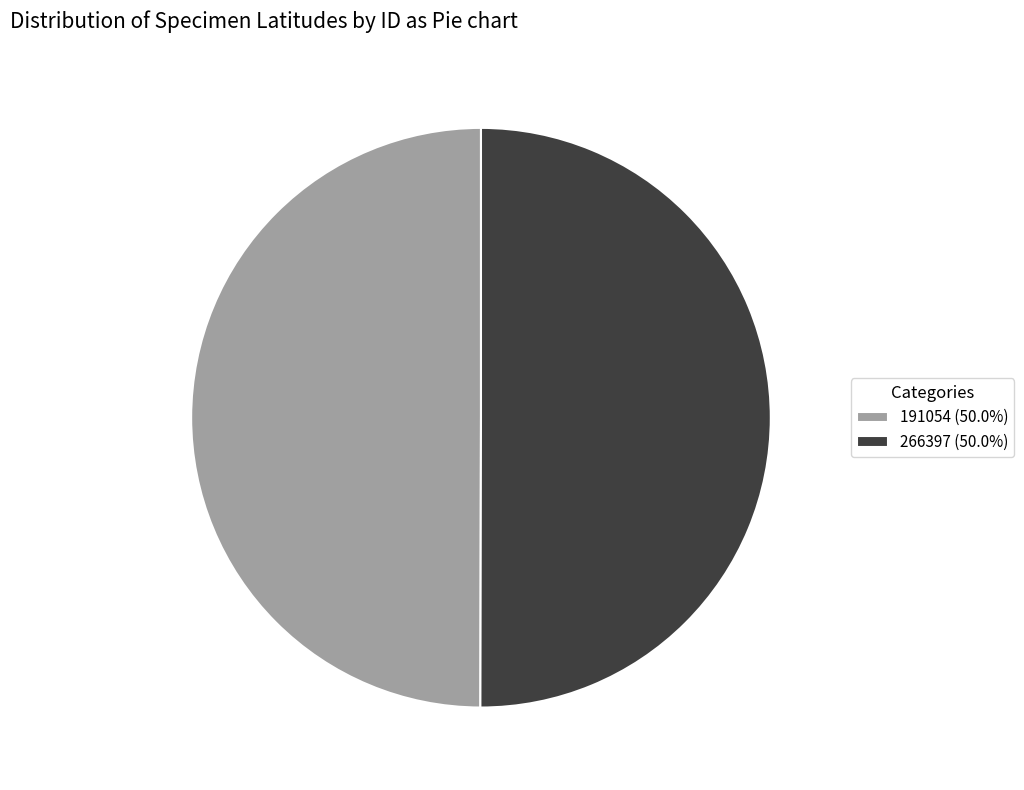

Count the number of slices in the pie.

2